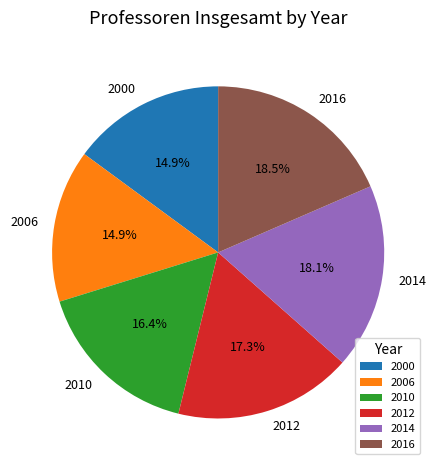

Between 2014 and 2000, which is larger?

2014